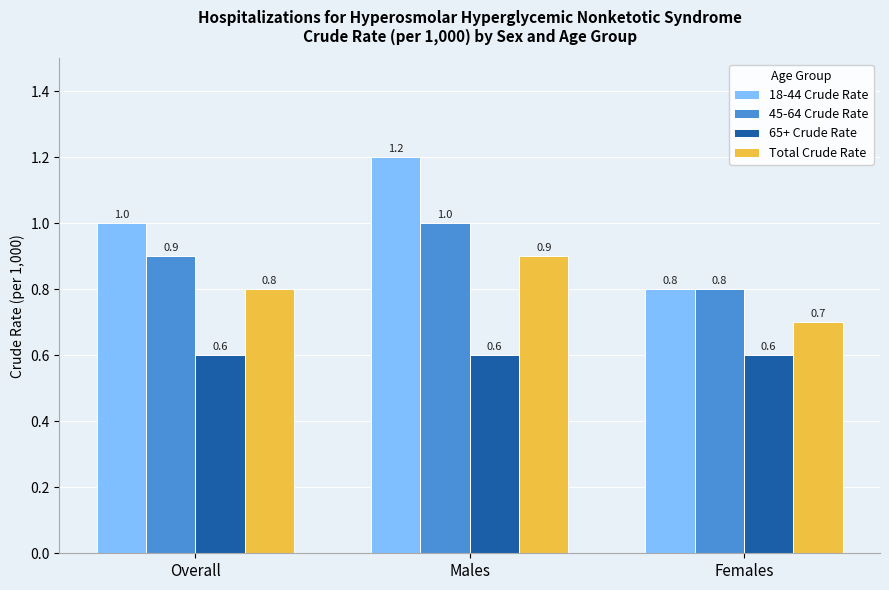

What is the difference between the highest and lowest values at Females?

0.2